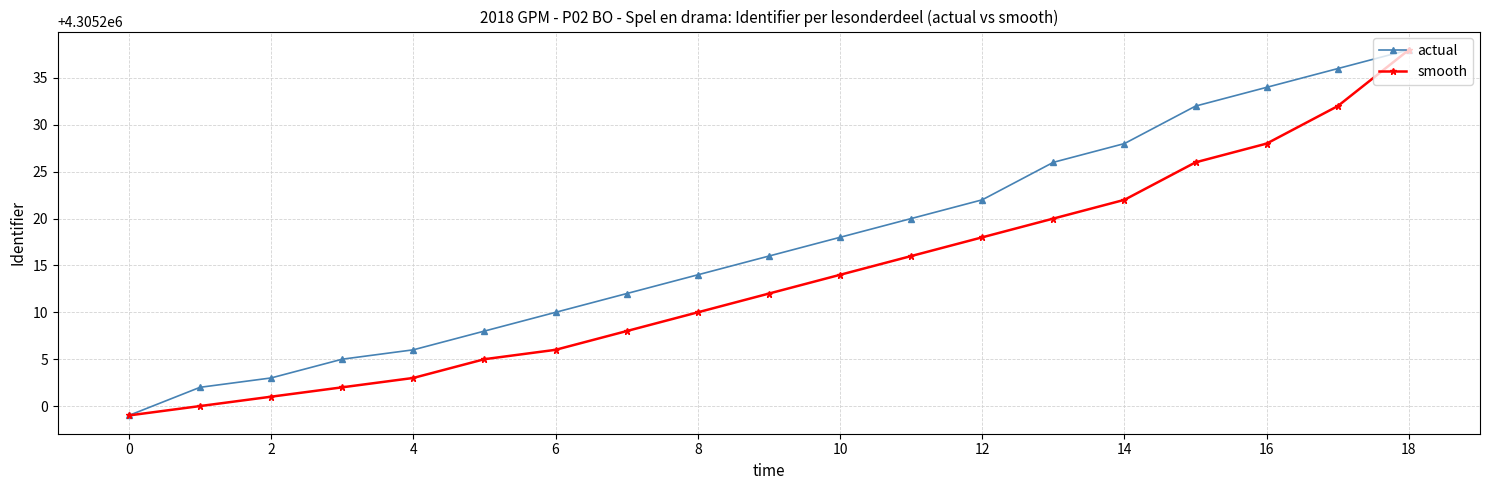

What is the smallest value displayed?

4305199